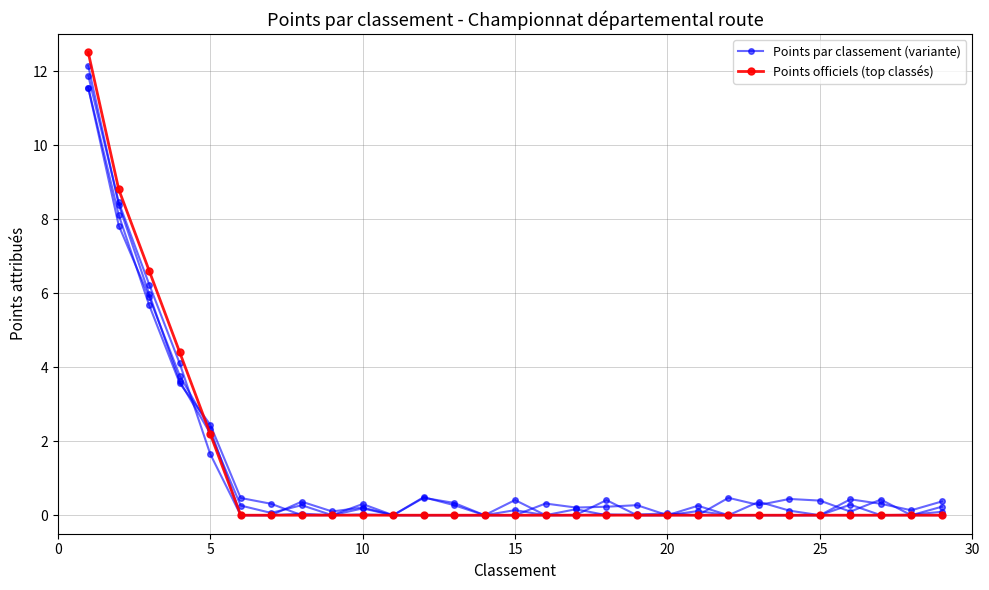

Which series has the widest spread of values?

Points officiels (top classés)